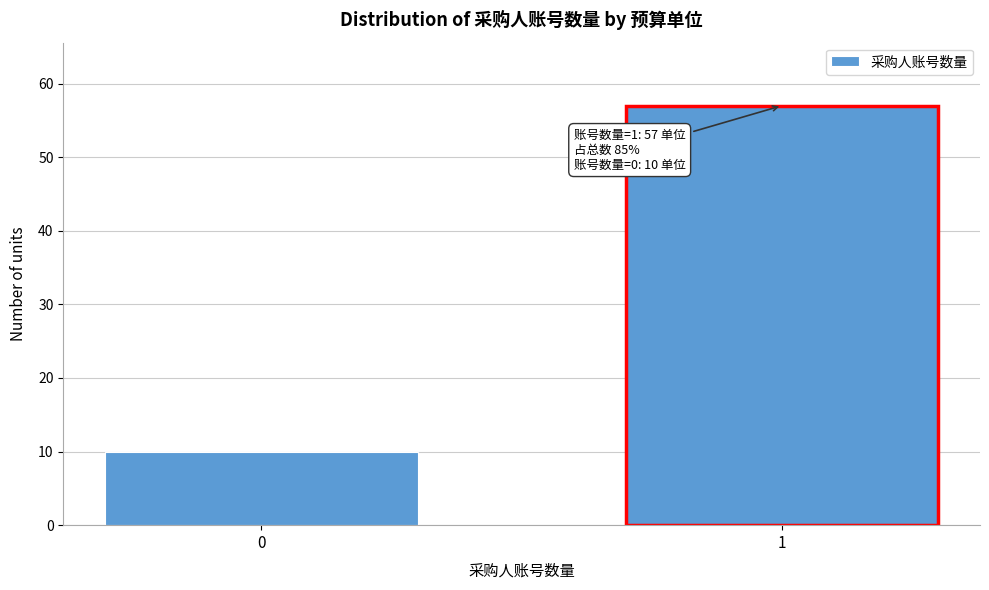

Reading left to right, transcribe all the data shown in this chart.

10	57